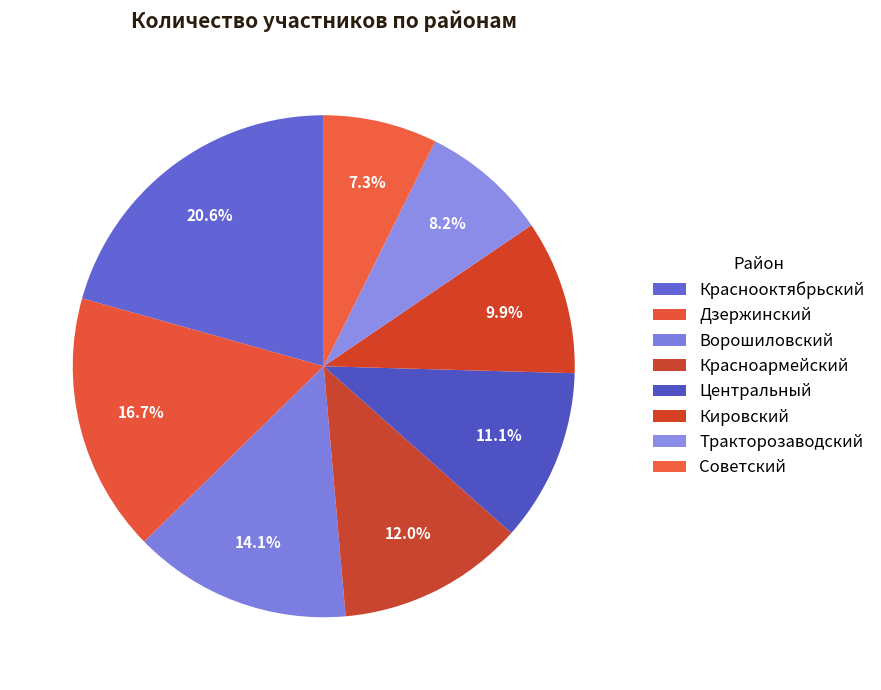

What is the largest slice in the pie chart?

Краснооктябрьский